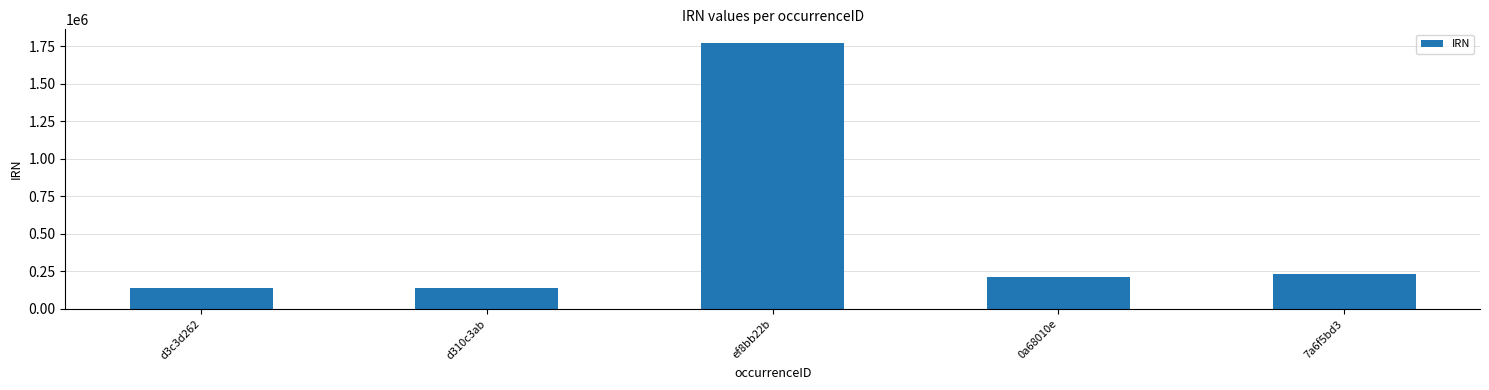

What is the value of the 3rd bar from the left?

1773037